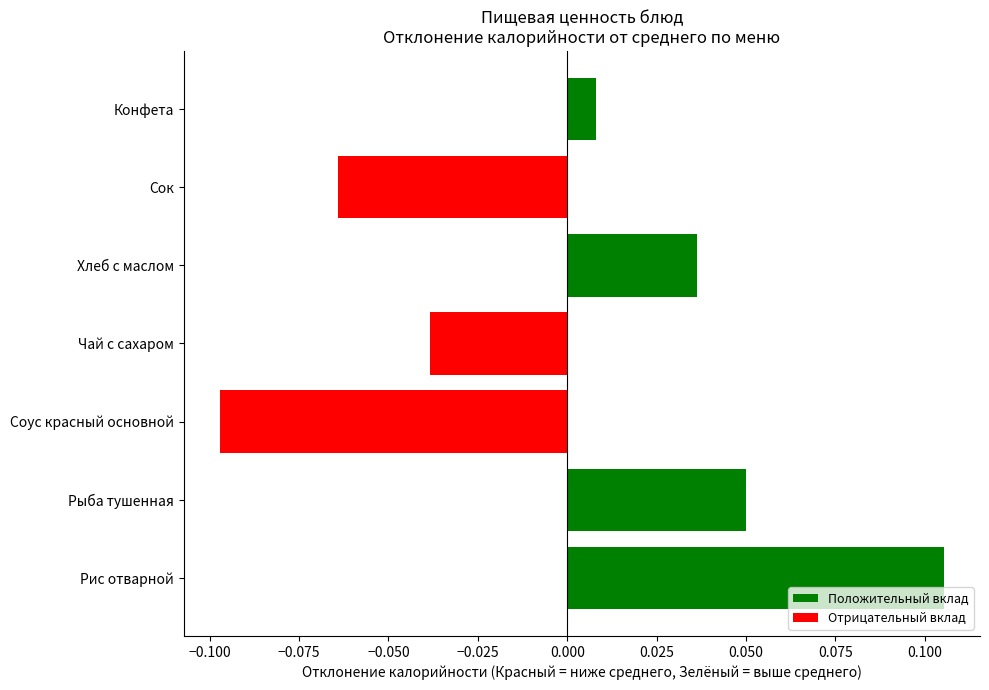

Rank the categories by value from lowest to highest.

Соус красный основной, Сок, Чай с сахаром, Конфета, Хлеб с маслом, Рыба тушенная, Рис отварной